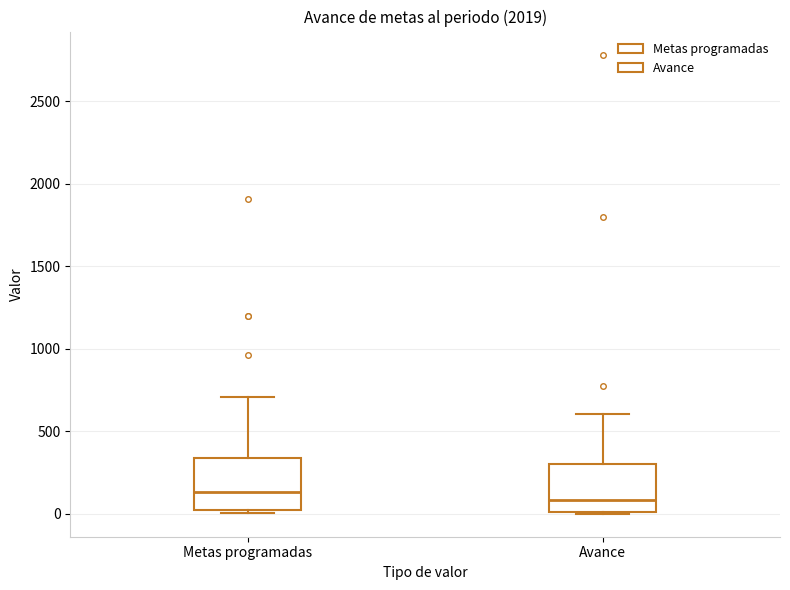

Where is the upper edge of the box for Avance on the y-axis? The values are not printed on the chart, so give them approximately, as read against the axis.

300